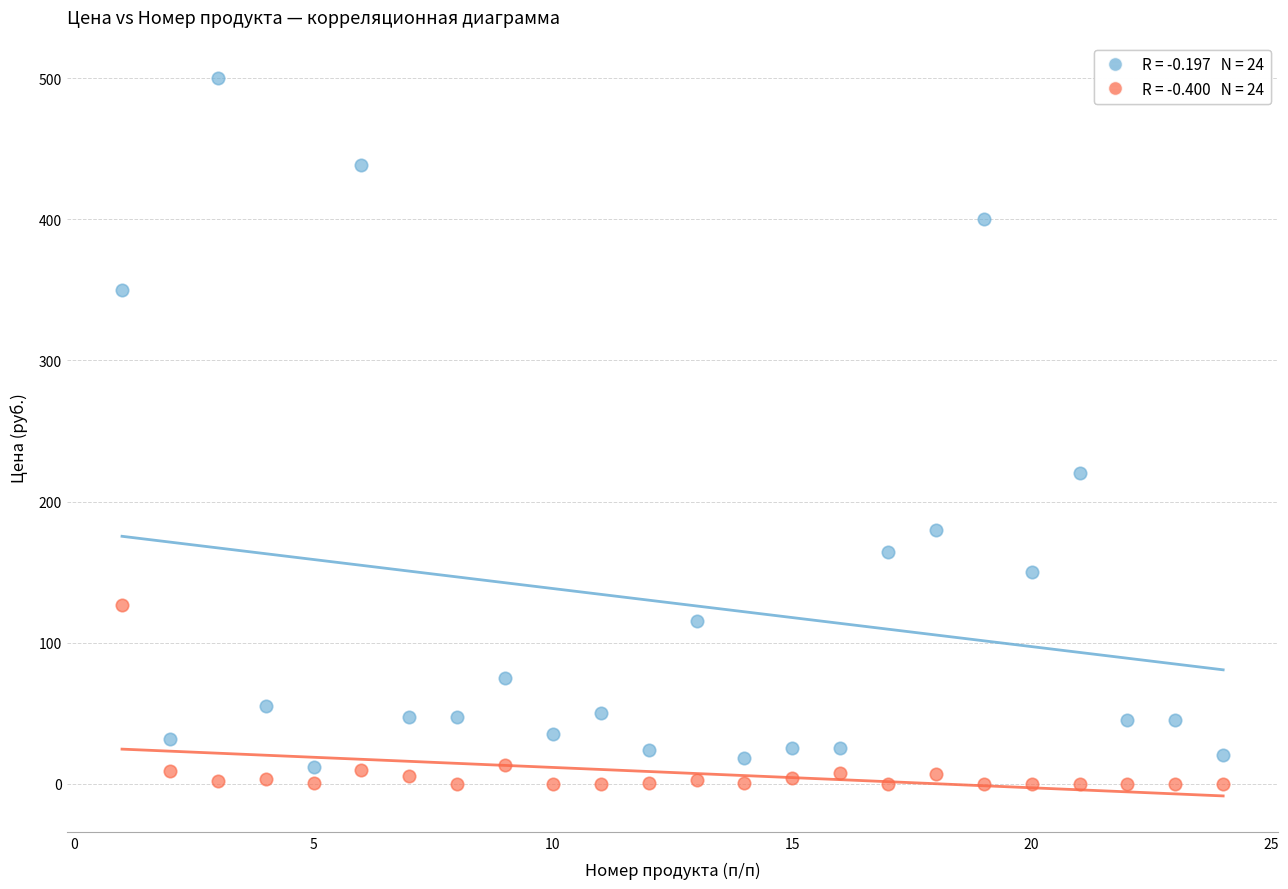

Across all data points, what is the range of X values (max minus min)?

23.0